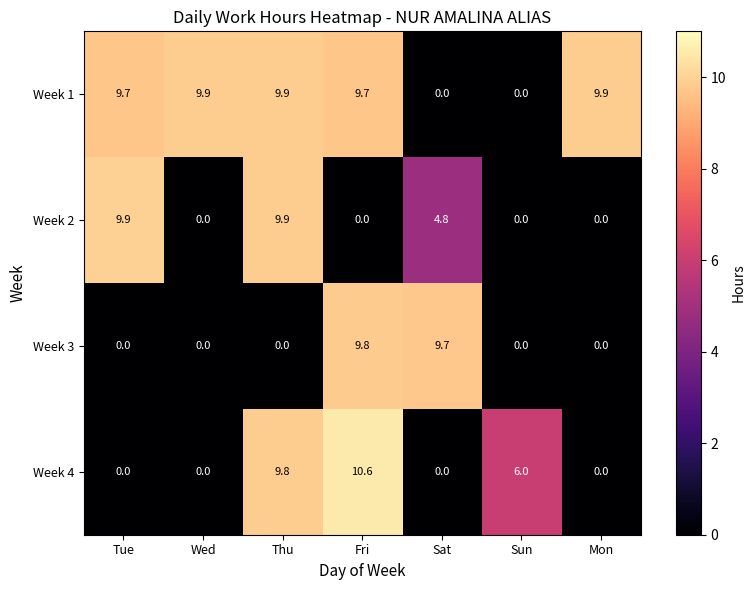

Which category has the highest value in the Week 3 series?

Fri